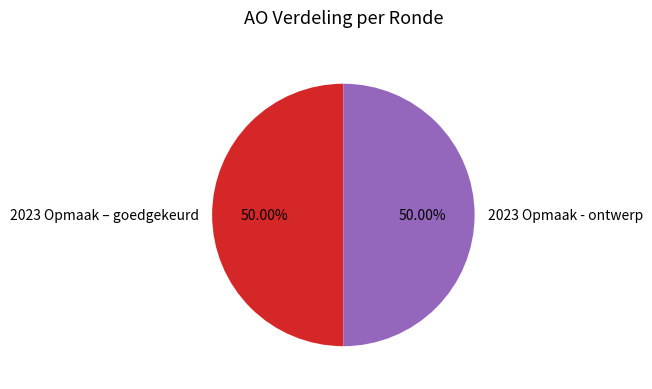

How many segments does this pie chart have?

2